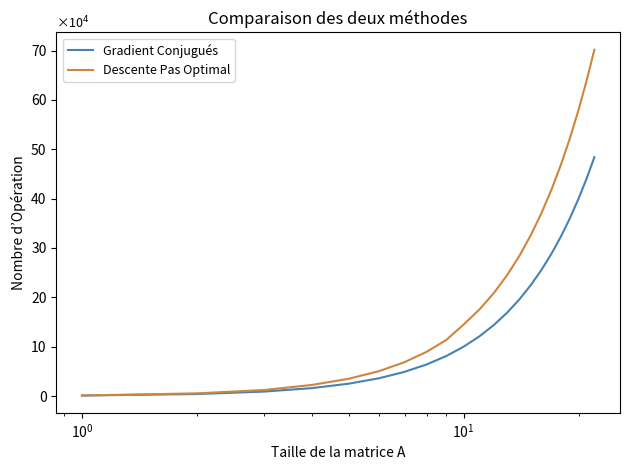

What are all the series names shown in the legend?

Gradient Conjugués, Descente Pas Optimal